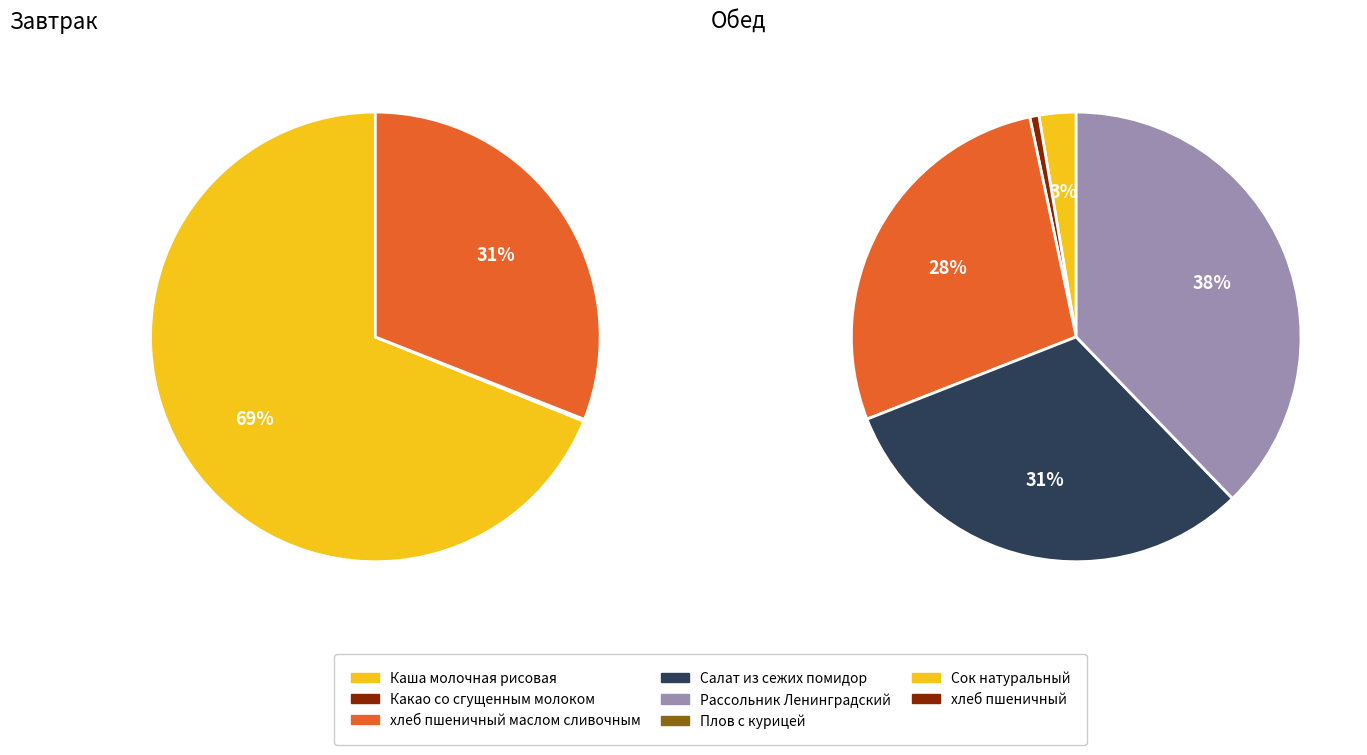

Between Салат из сежих помидор and Каша молочная рисовая, which is larger?

Каша молочная рисовая